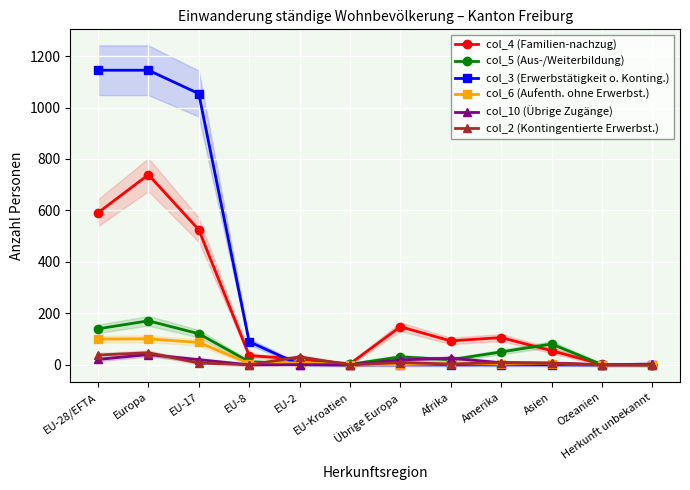

Where is the first local maximum for col_10 (Übrige Zugänge)?

Europa